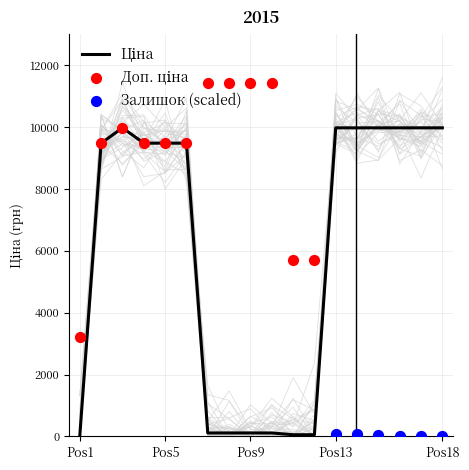

Which series has the largest total across all categories?

Доп. ціна